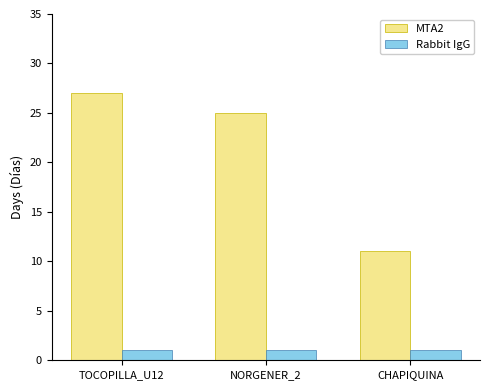

At how many categories does at least one series exceed 10?

3